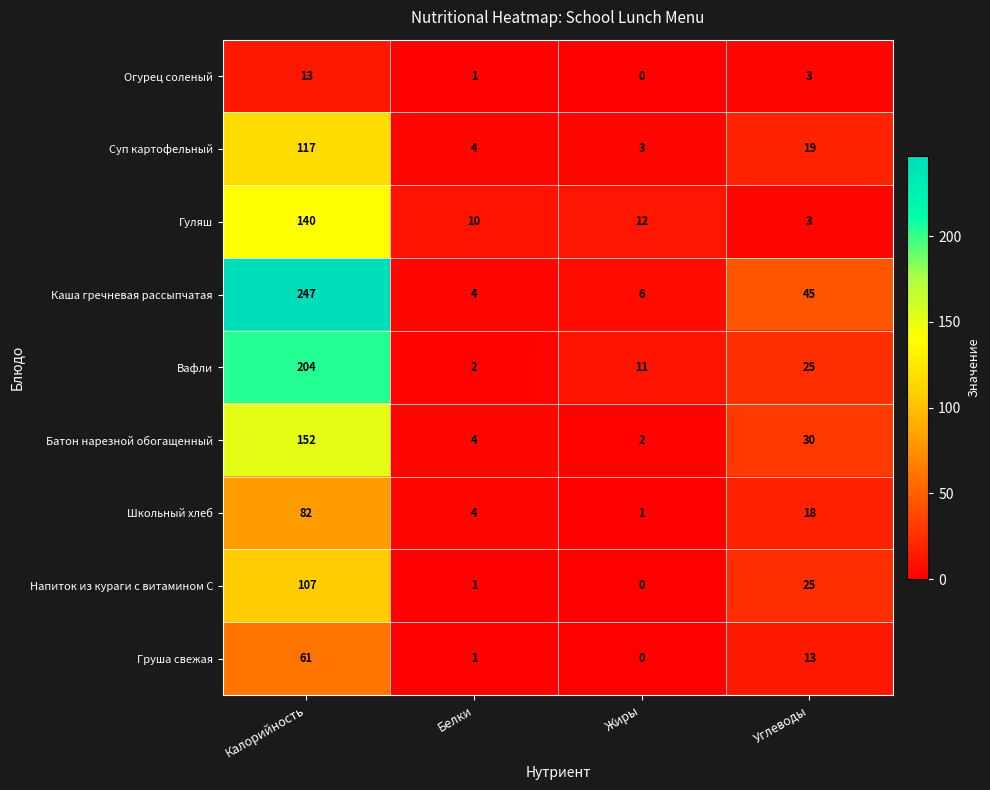

At which label does Школьный хлеб reach its minimum?

Жиры